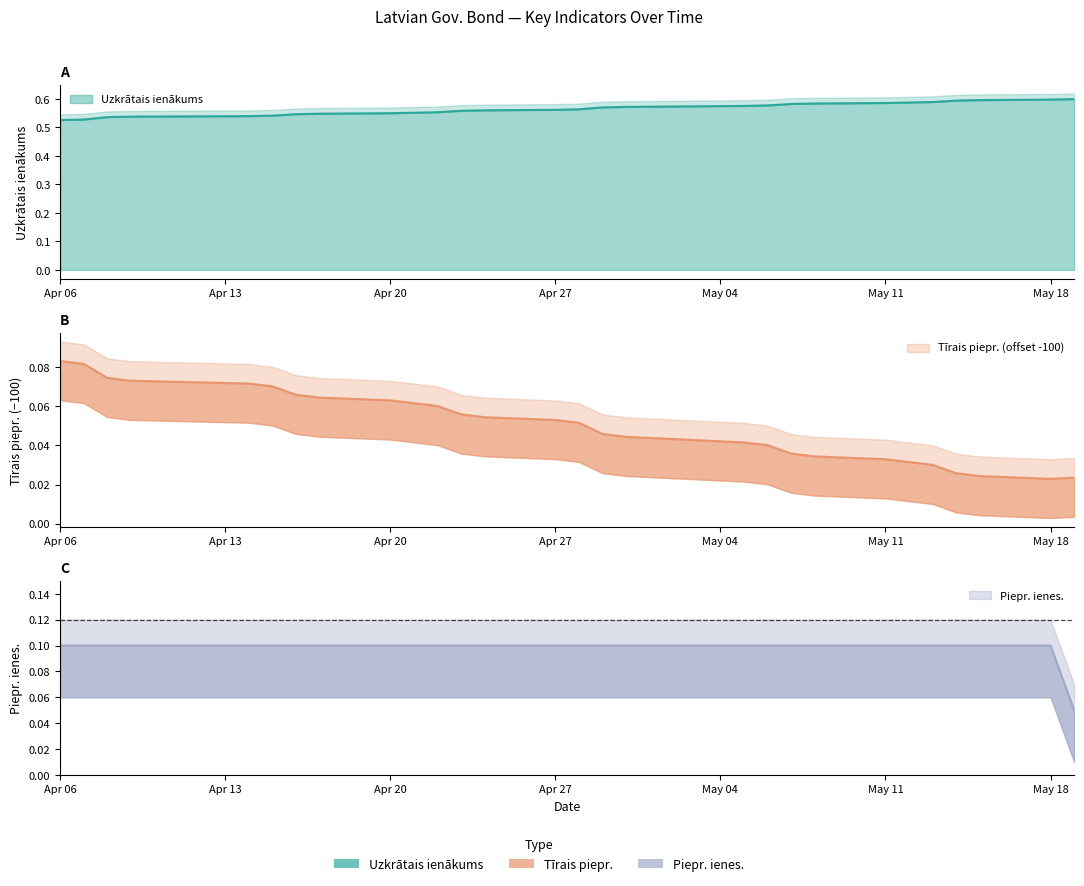

At which label is Tīrais piepr. closest to 0?

May 18